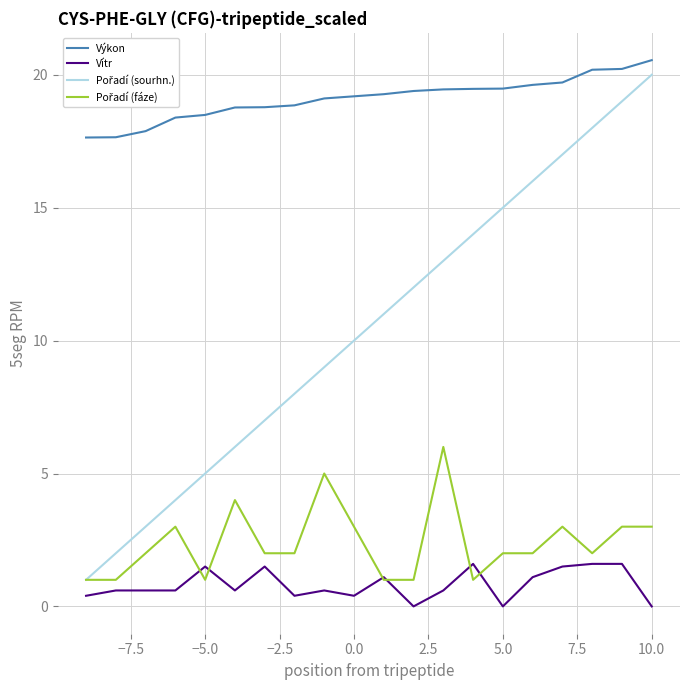

Which series has the largest total across all categories?

Výkon